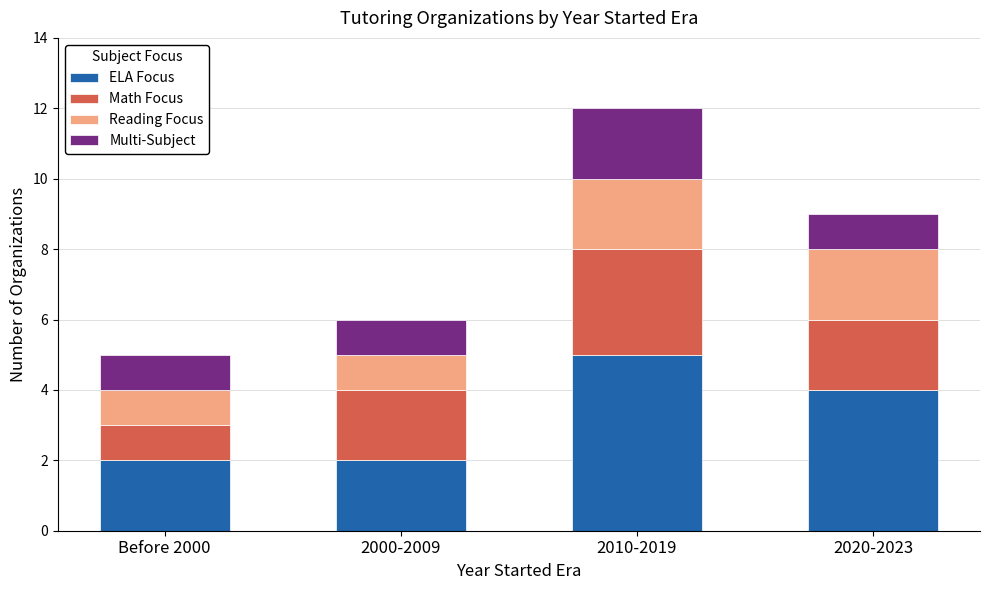

What value does the ELA Focus series have at Before 2000?

2